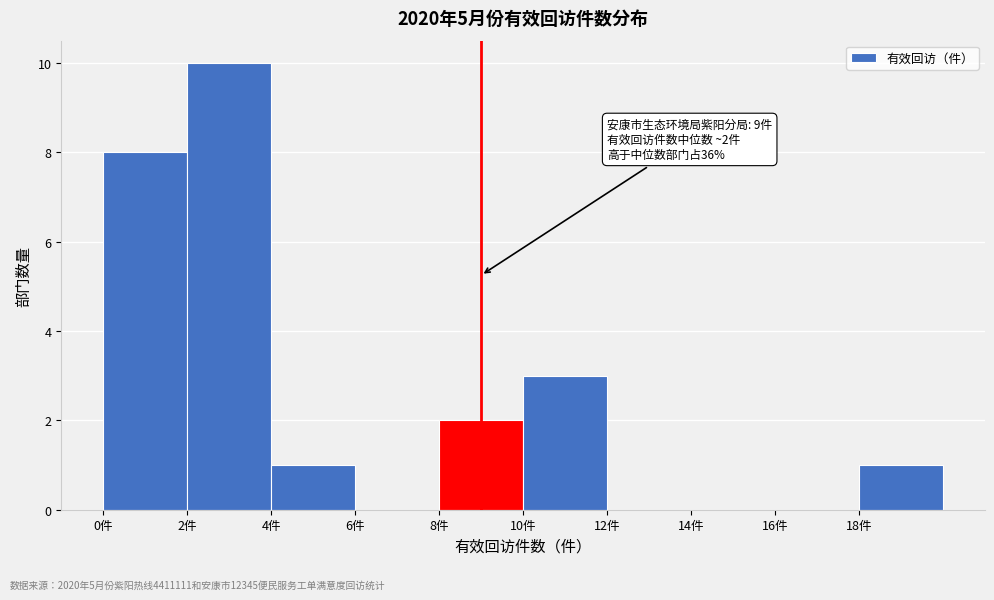

Which range on the x-axis has the tallest bar?

2 to 4